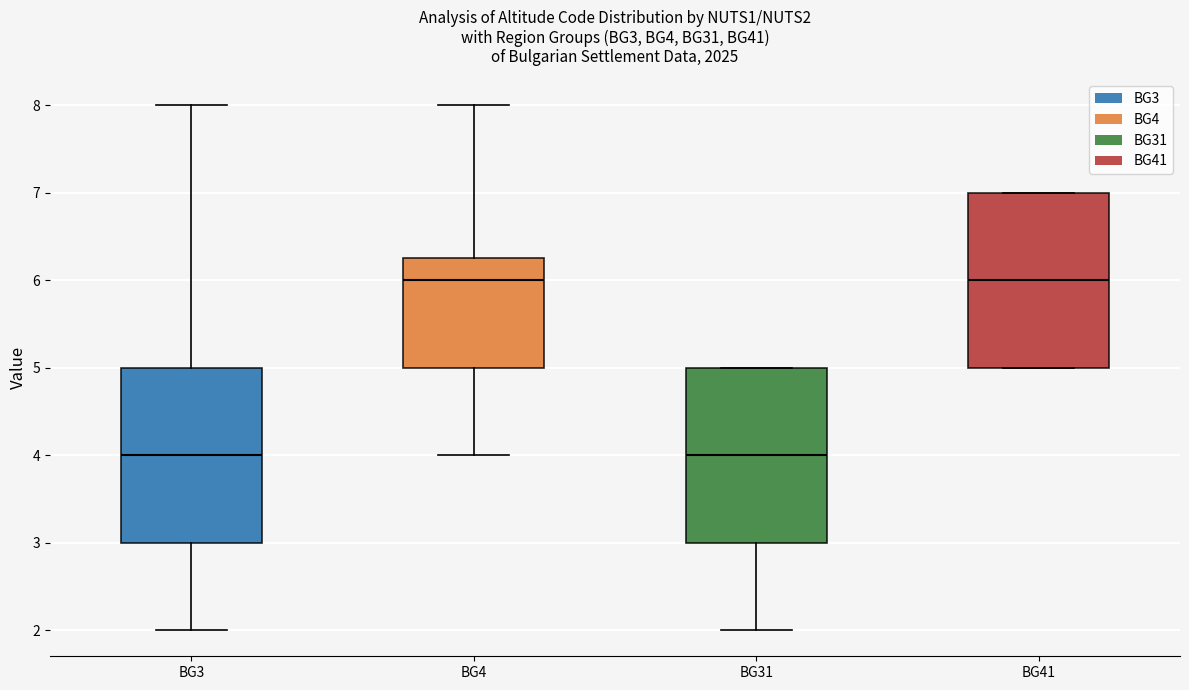

Where does the median line of the box for BG31 sit on the y-axis? The values are not printed on the chart, so give them approximately, as read against the axis.

4.0